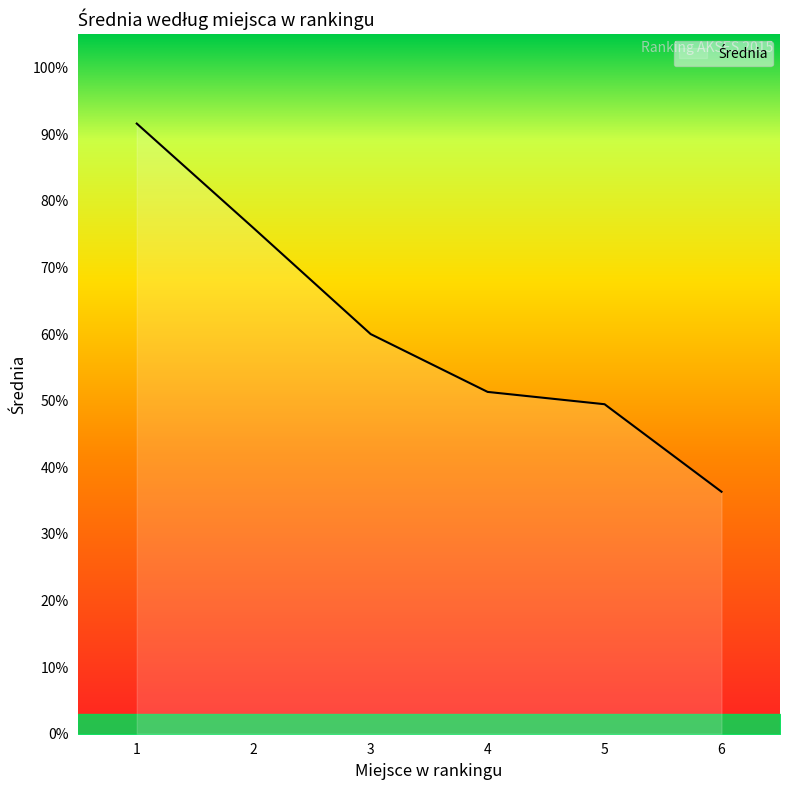

Rank the categories by value from lowest to highest.

6, 5, 4, 3, 2, 1